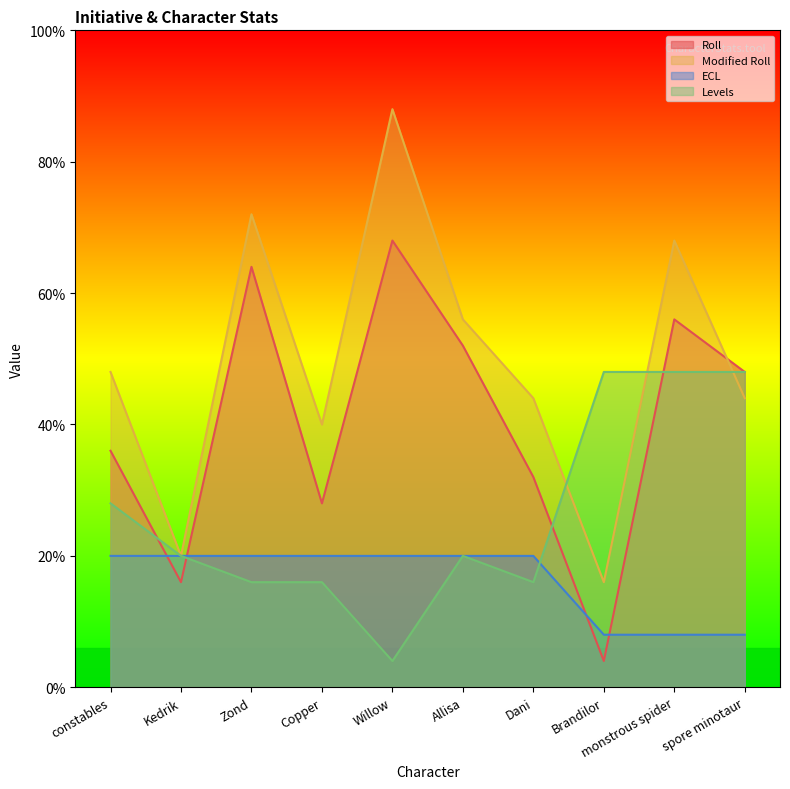

Which series has the widest spread of values?

Modified Roll